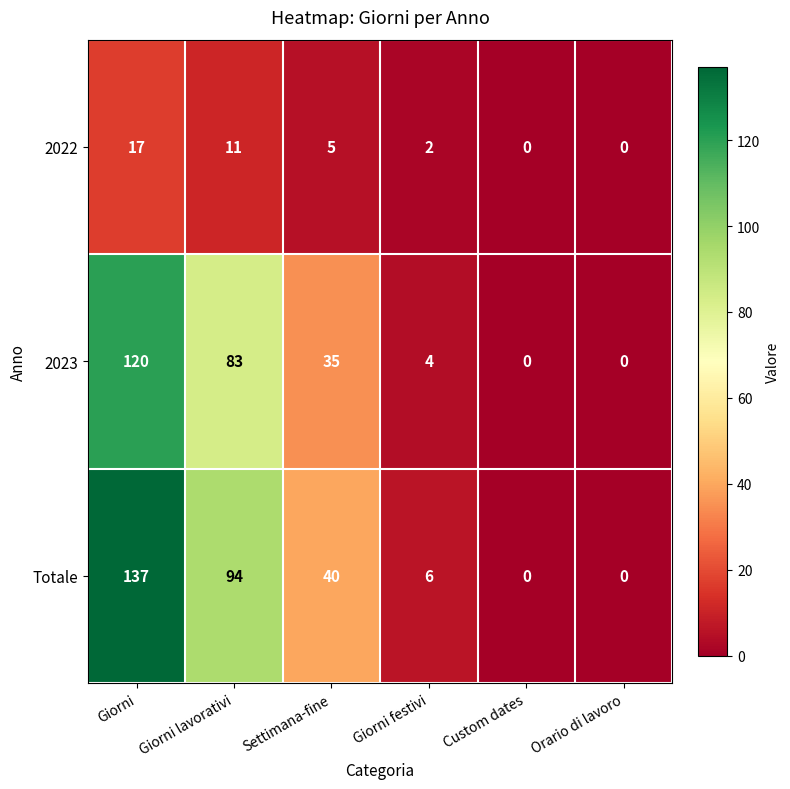

Reading left to right, list all the values displayed in this chart.

2022: 17	11	5	2	0	0
2023: 120	83	35	4	0	0
Totale: 137	94	40	6	0	0